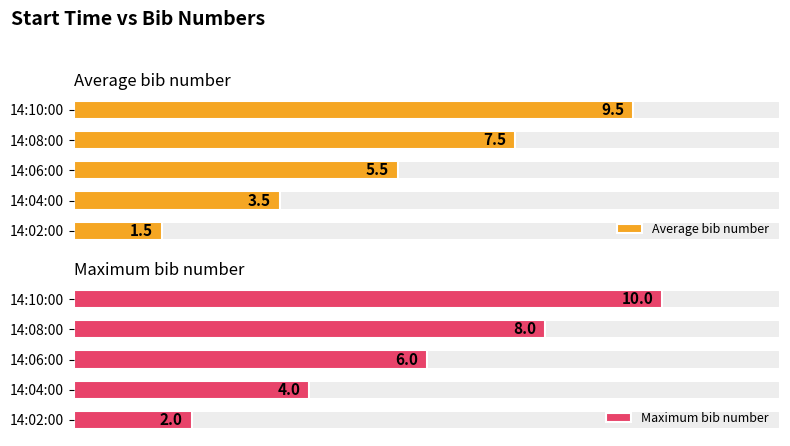

How many values in the Average bib number series exceed 5?

3